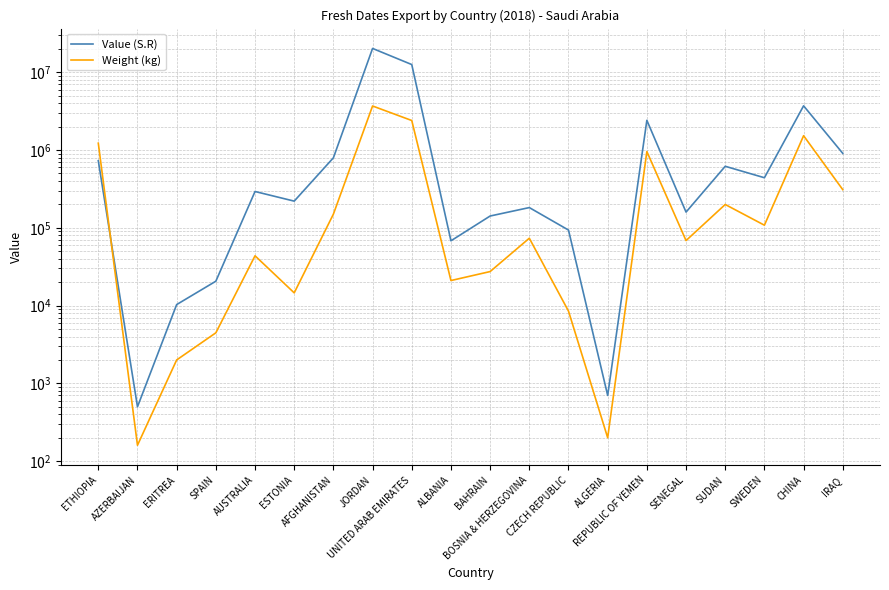

Between SPAIN and AFGHANISTAN, which series saw the biggest shift?

Value (S.R)